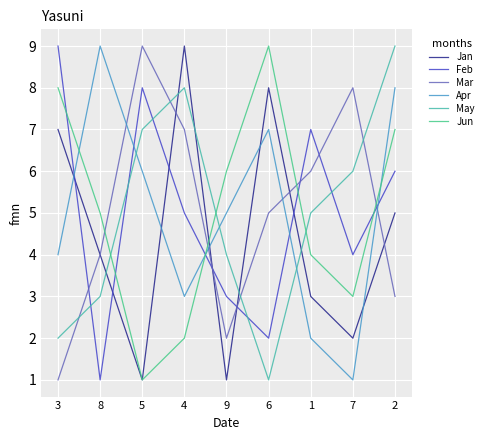

What is the maximum value shown in the chart?

9